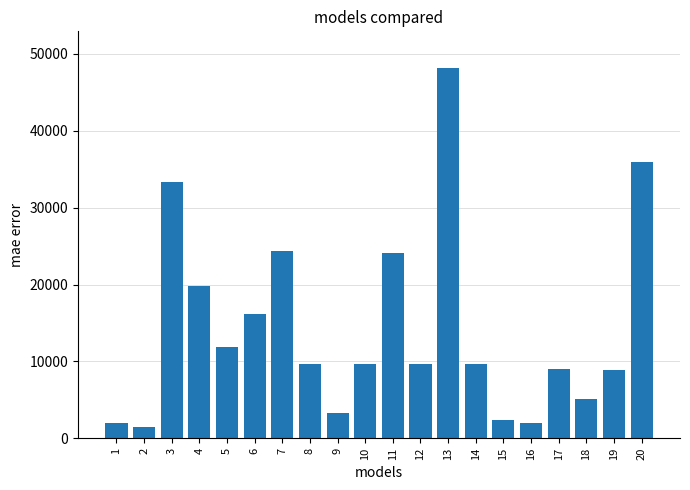

At which label does the data first exceed 9732?

3